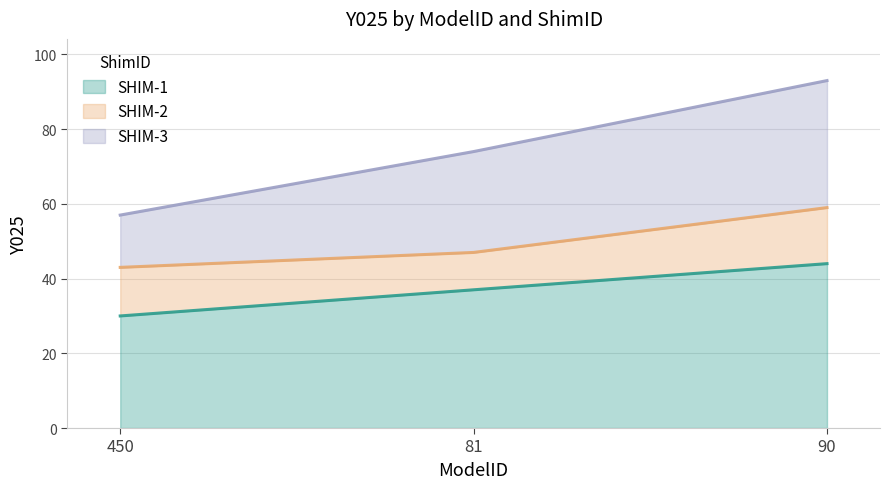

At which category is the sum across all series the highest?

90